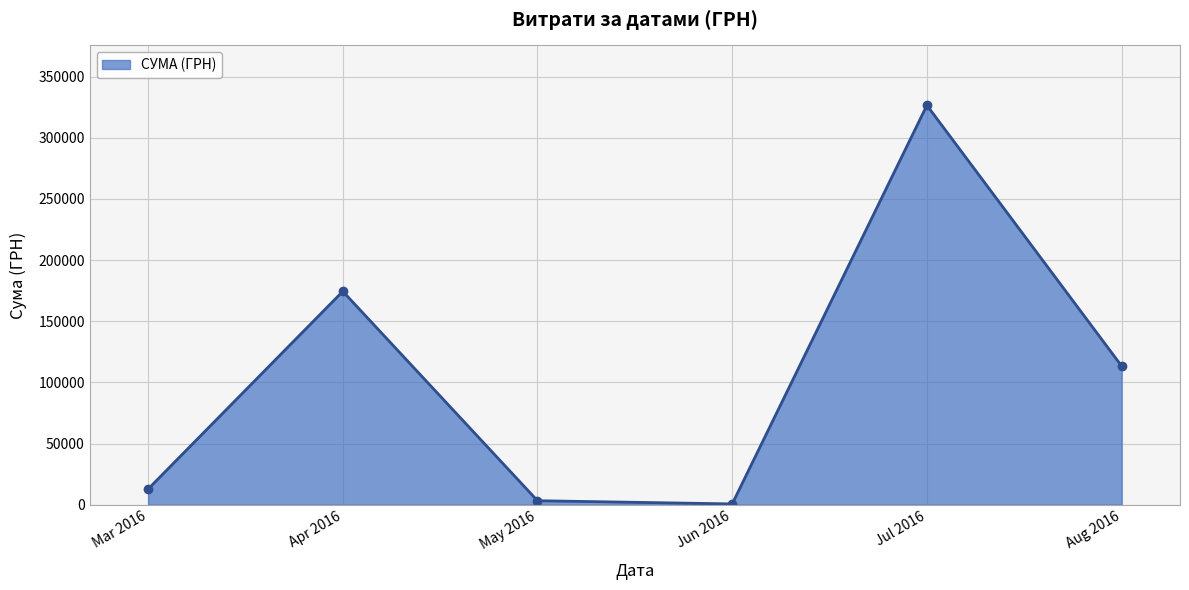

How many lines are shown in the chart?

1